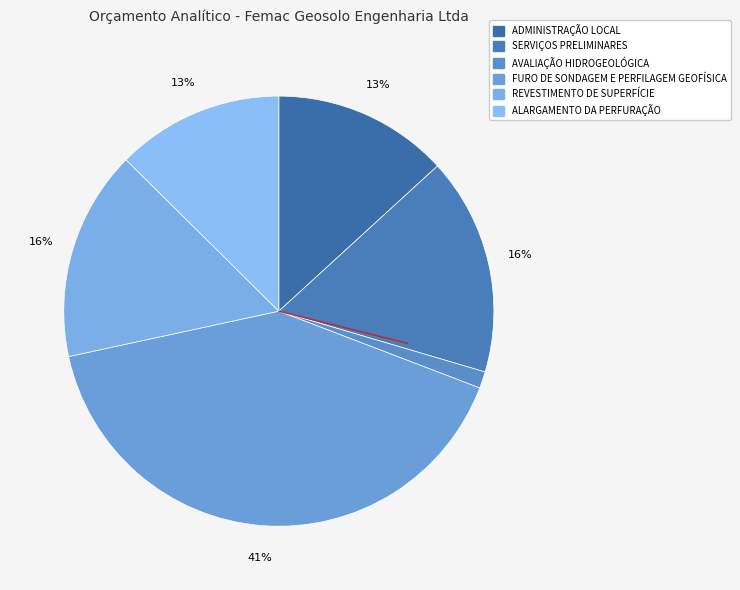

How many segments does this pie chart have?

6